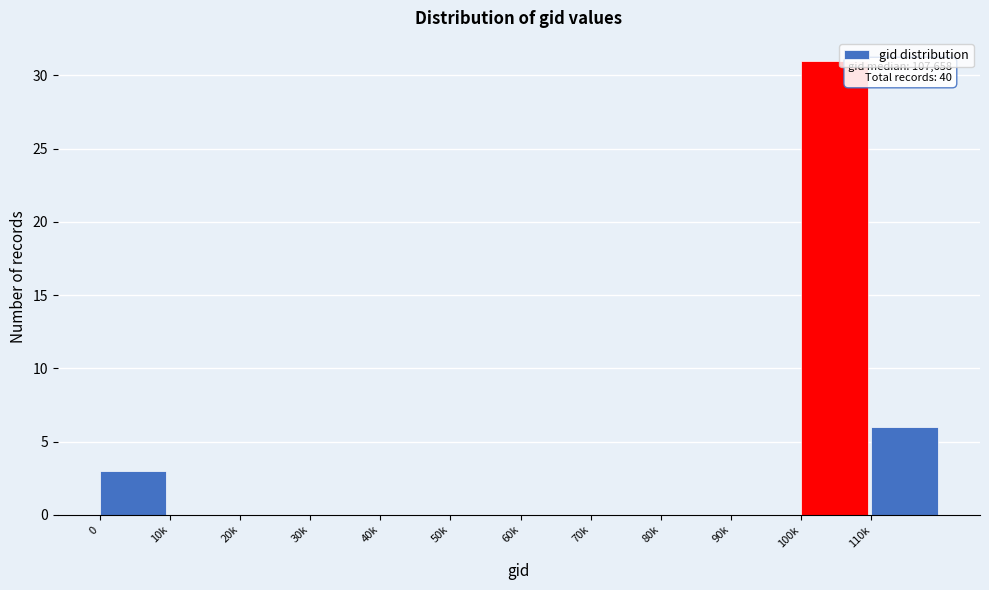

Reading left to right, list all the values displayed in this chart.

0=3	10k=0	20k=0	30k=0	40k=0	50k=0	60k=0	70k=0	80k=0	90k=0	100k=31	110k=6